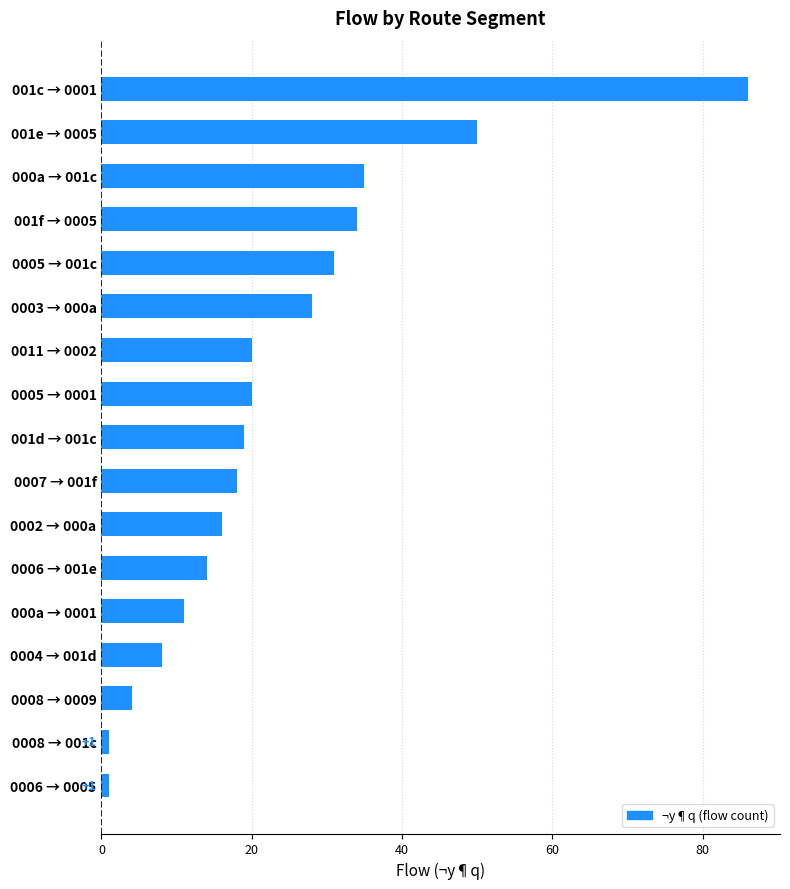

How many bars are there in total?

17